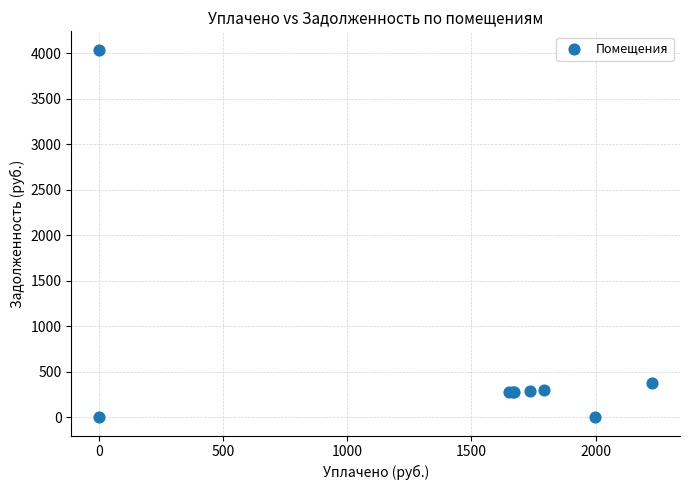

What Y value in the scatter plot is closest to 2019?

371.5